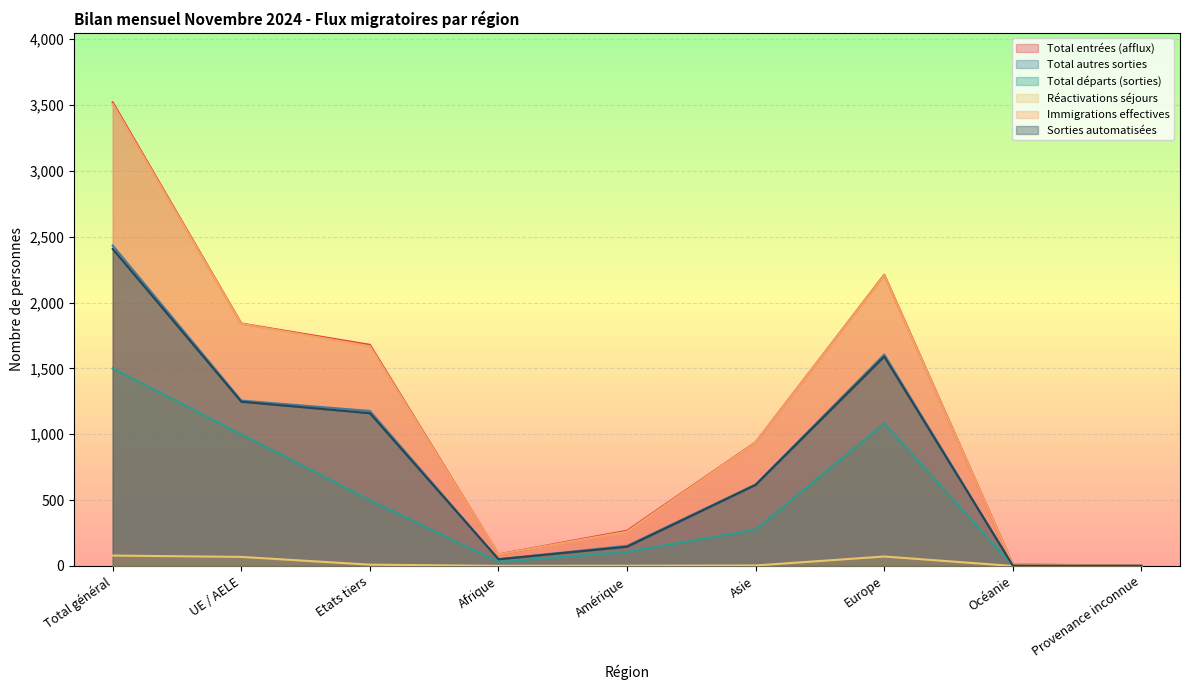

Where is Total entrées (afflux) nearest to the value 1761?

UE / AELE